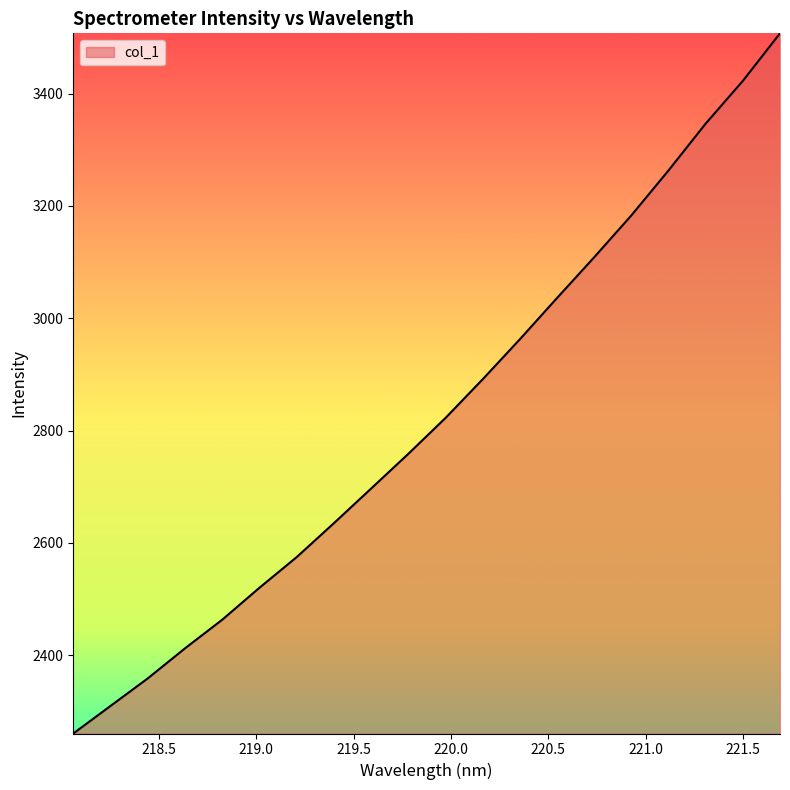

What is the smallest value displayed?

2260.4